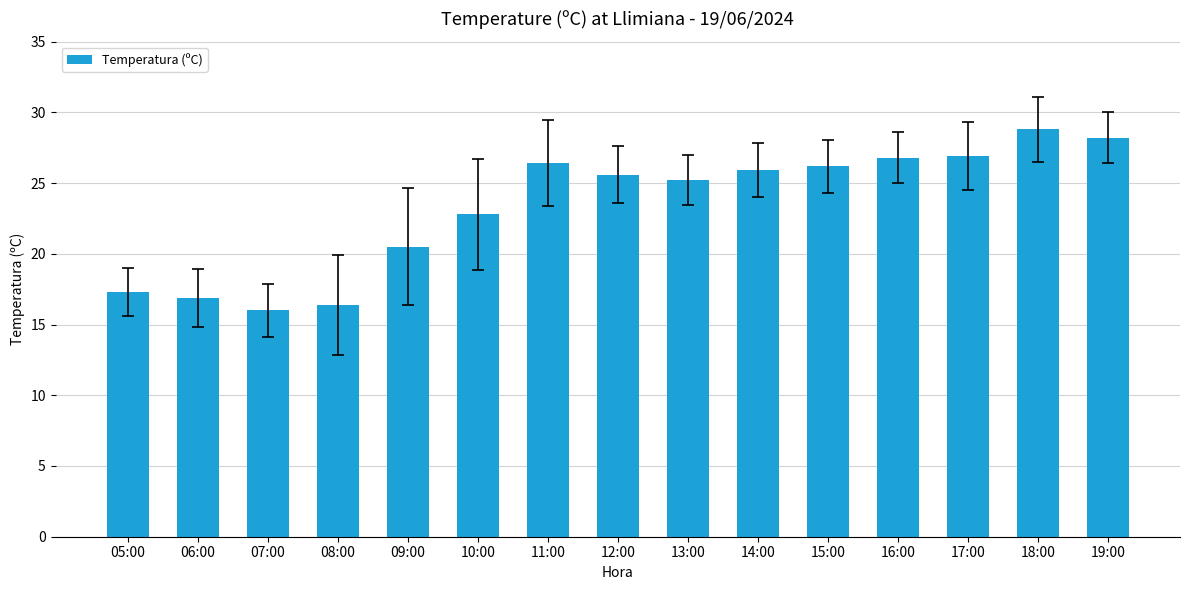

What value does the data have at 06:00?

16.9